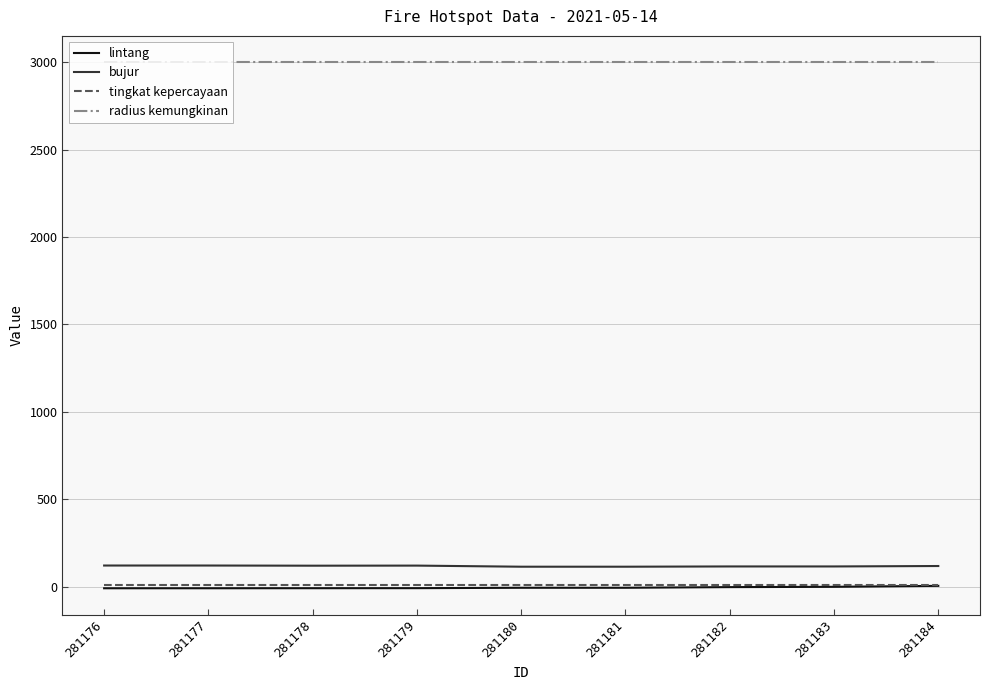

True or false: bujur and tingkat kepercayaan intersect in this chart.

False